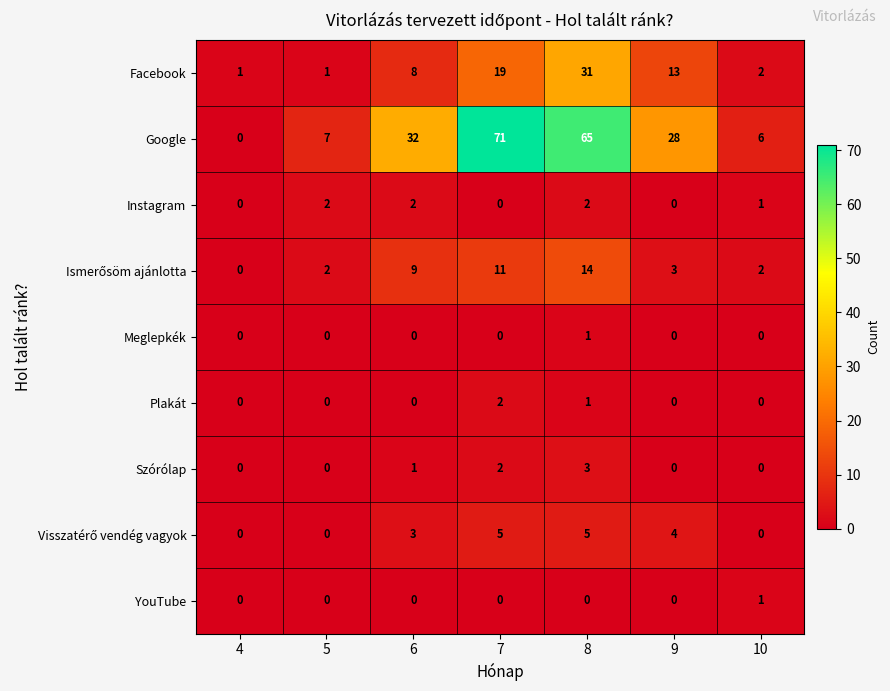

What is the difference between the Google values at 10 and 6?

26